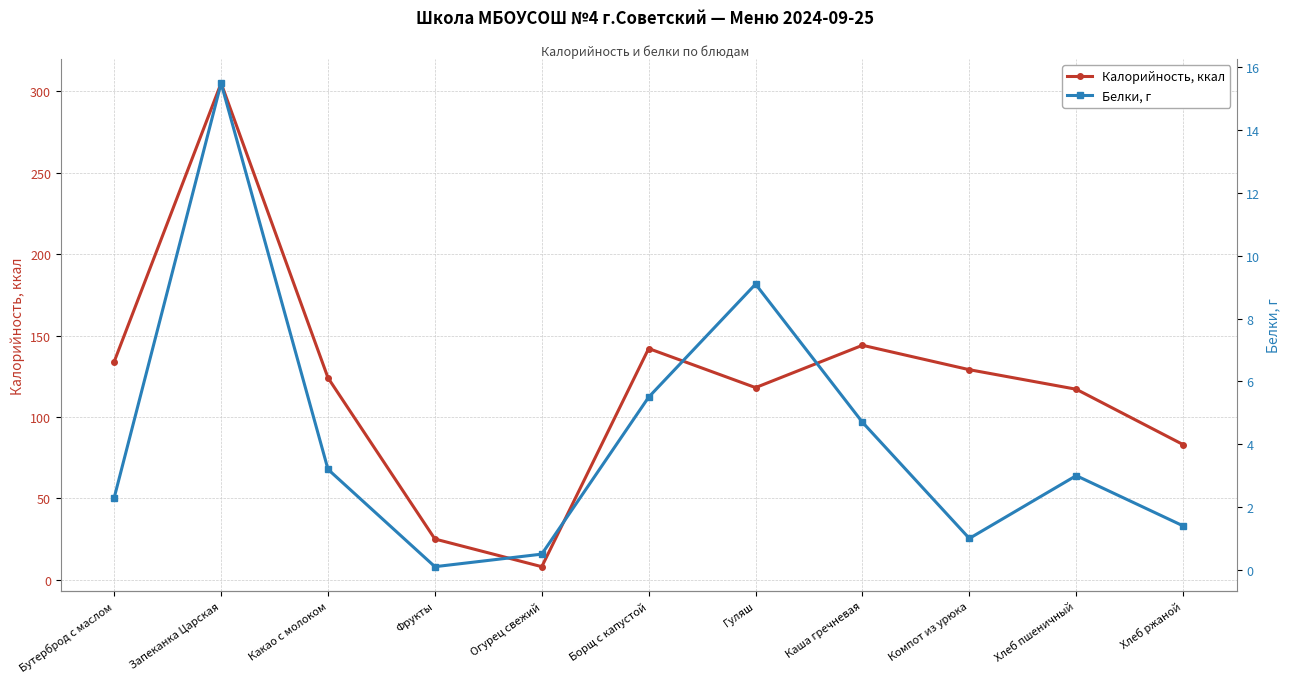

How many interior local peaks does the Калорийность, ккал series have?

3